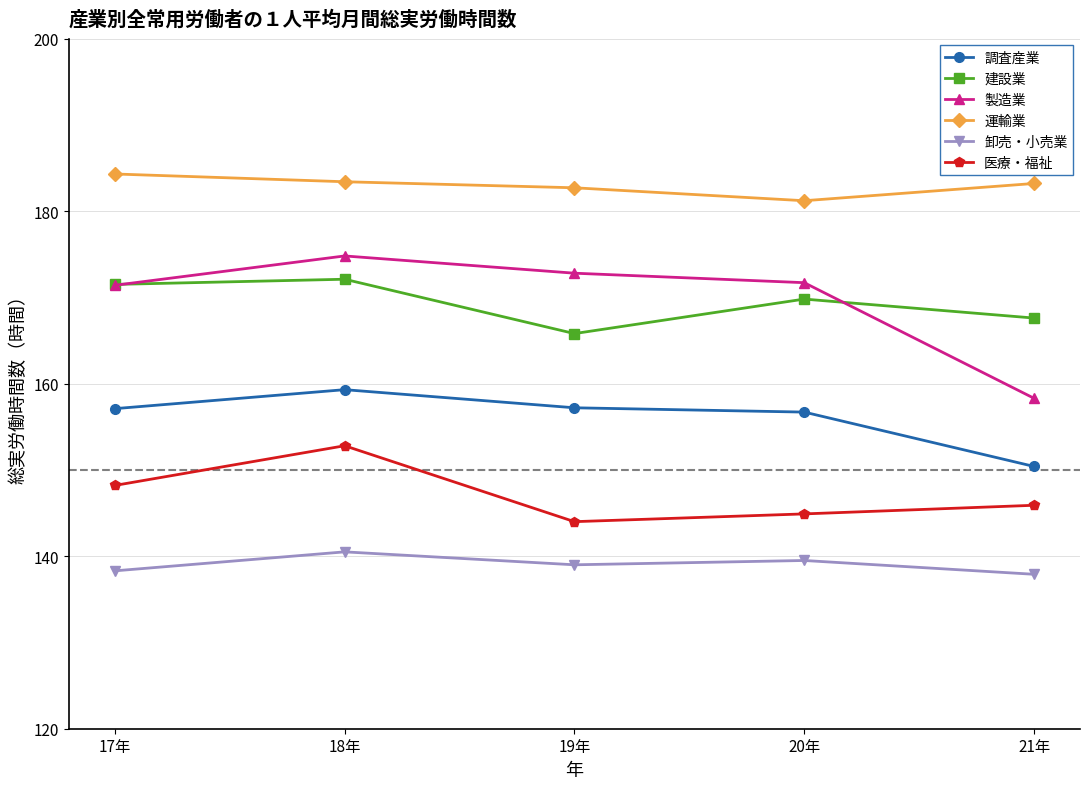

What is the label of the 2nd point from the left?

18年